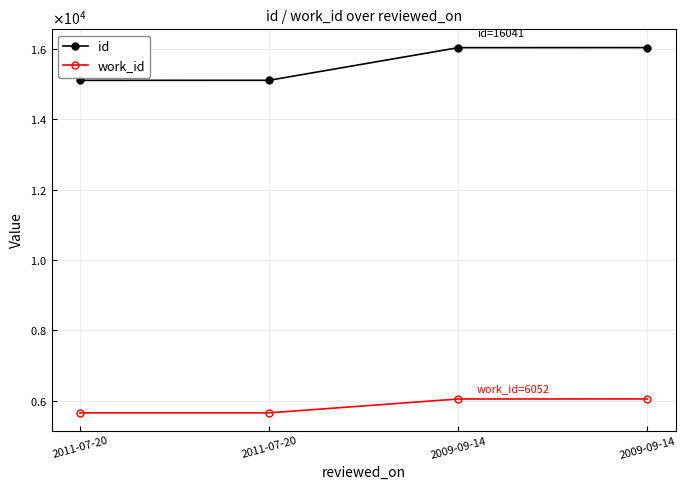

What are all the series names shown in the legend?

id, work_id